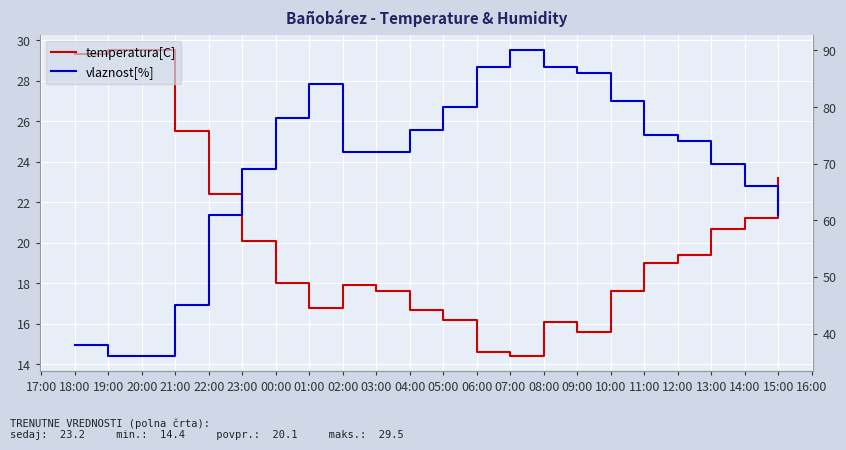

True or false: temperatura[C] and vlaznost[%] intersect in this chart.

False